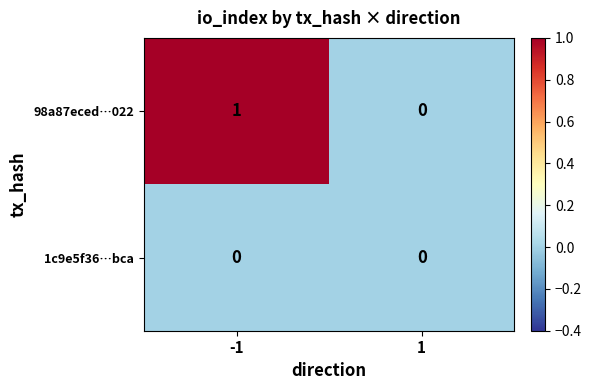

Between -1 and 1, which series saw the biggest shift?

98a87eced…022